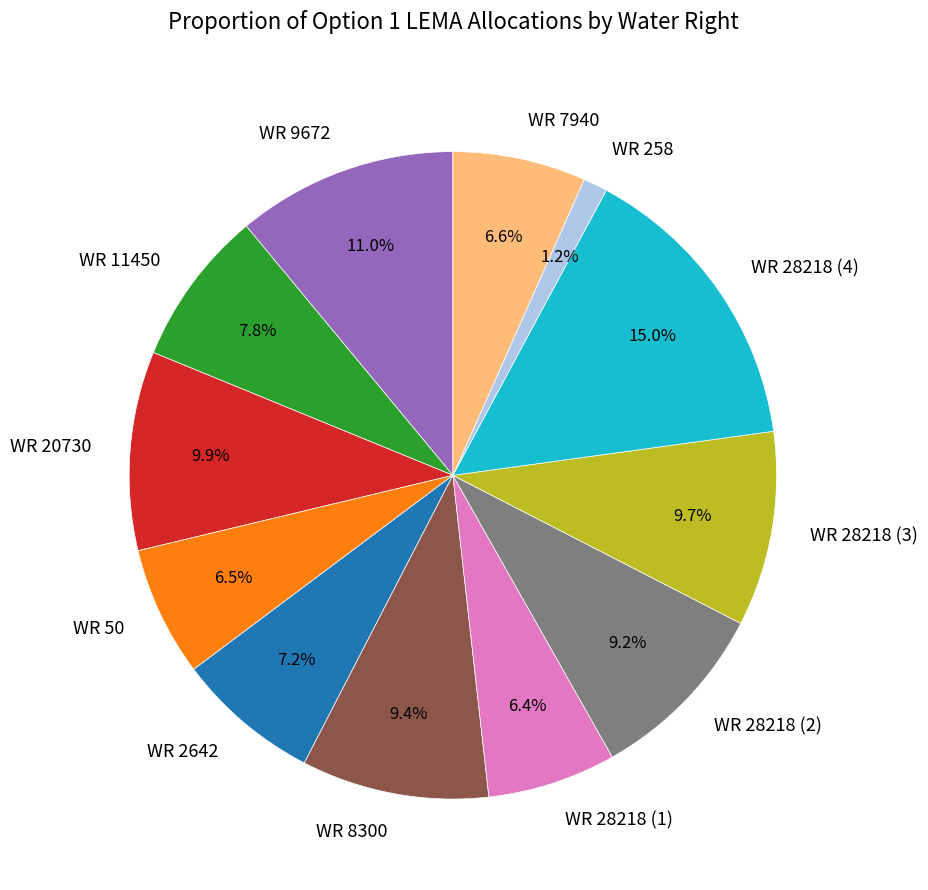

Is there any slice that represents more than half of the pie?

No